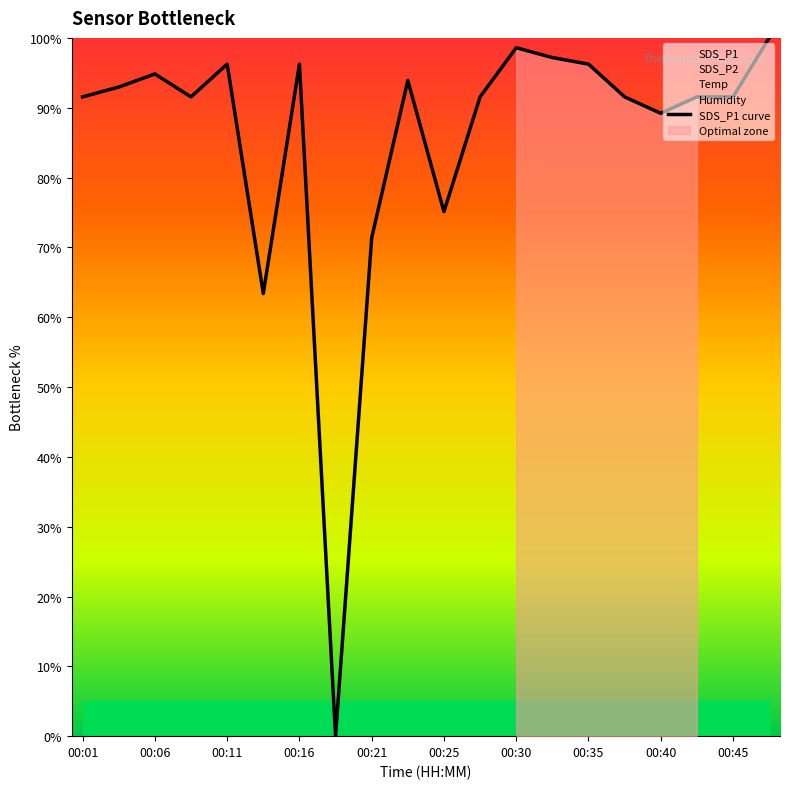

What is the difference between the maximum and minimum values?

100.0